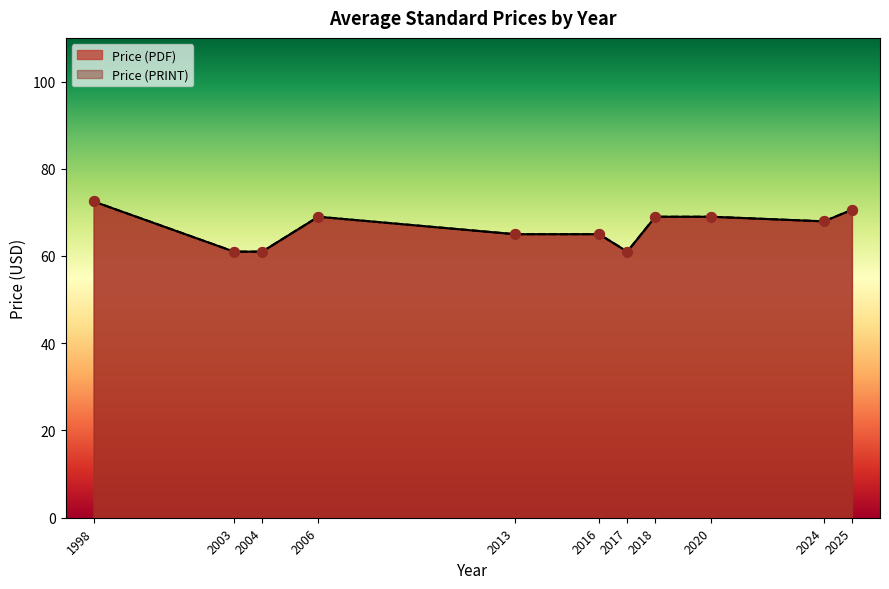

Is the value of Price (PDF) at 2010 greater than the value of Price (PRINT) at 2013?

No